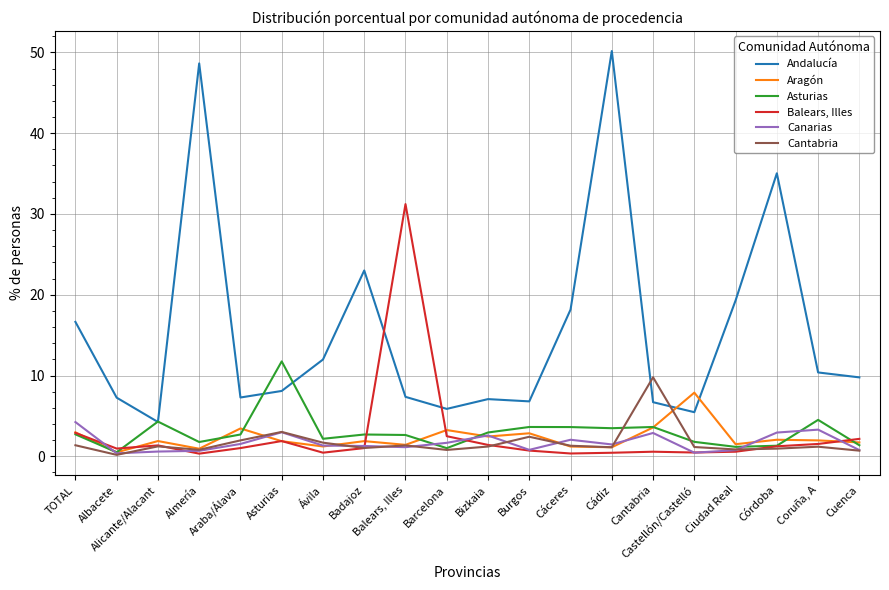

How many intersections are there between Andalucía and Aragón?

2